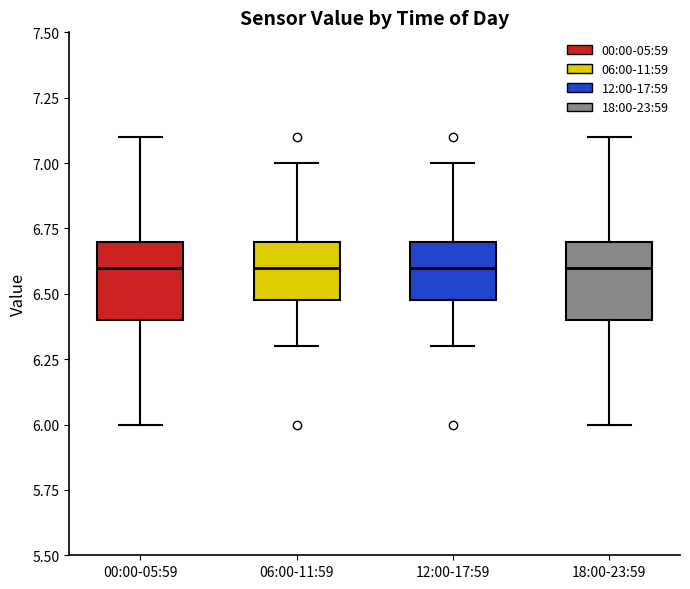

Reading left to right, read every box against the y-axis: the position of its median line, the range the box covers, and the ends of its whiskers. The values are not printed on the chart, so give them approximately, as read against the axis.

00:00-05:59: median 6.6, box 6.4 to 6.7, whiskers 6.0 to 7.1
06:00-11:59: median 6.6, box 6.5 to 6.7, whiskers 6.3 to 7.0
12:00-17:59: median 6.6, box 6.5 to 6.7, whiskers 6.3 to 7.0
18:00-23:59: median 6.6, box 6.4 to 6.7, whiskers 6.0 to 7.1